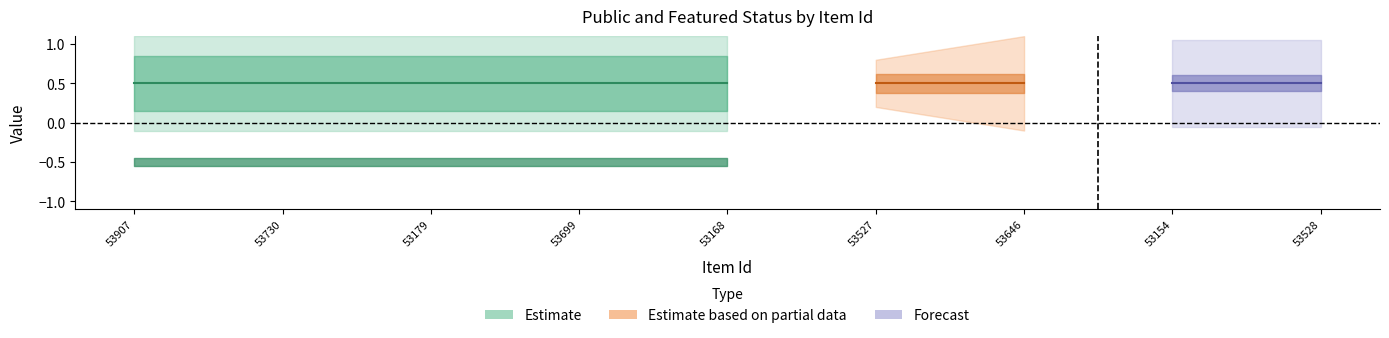

What is the value of the public point at the 7th from the left?

1